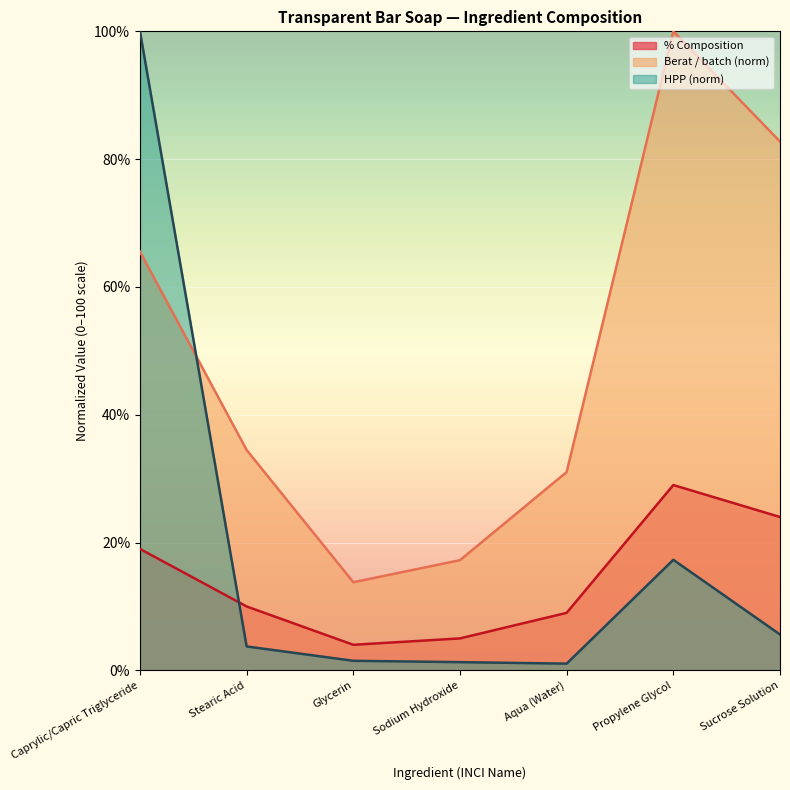

How many interior local valleys does the % Composition series have?

1